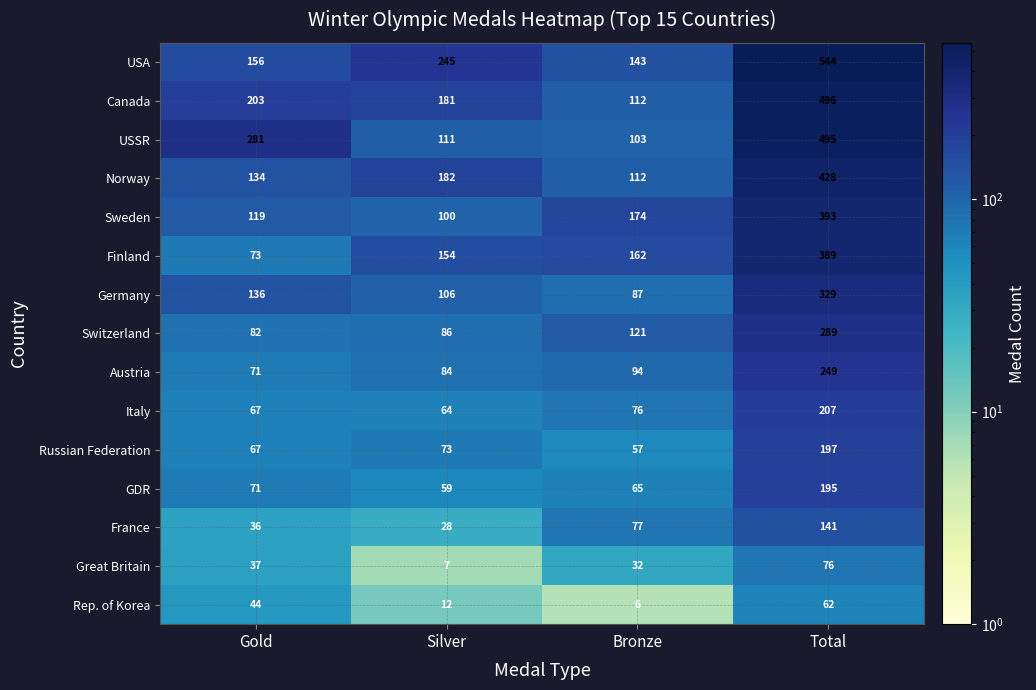

At which label is USSR closest to 299?

Gold